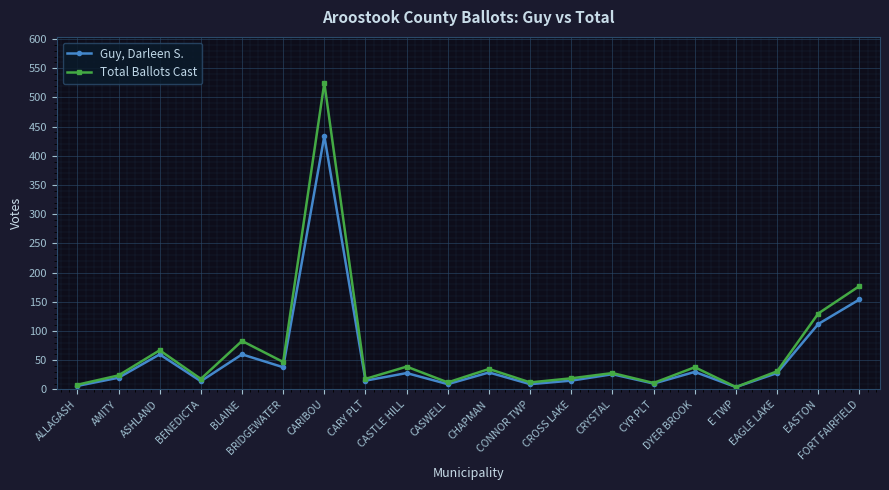

At EAGLE LAKE, list the series in order from smallest to largest.

Guy, Darleen S., Total Ballots Cast